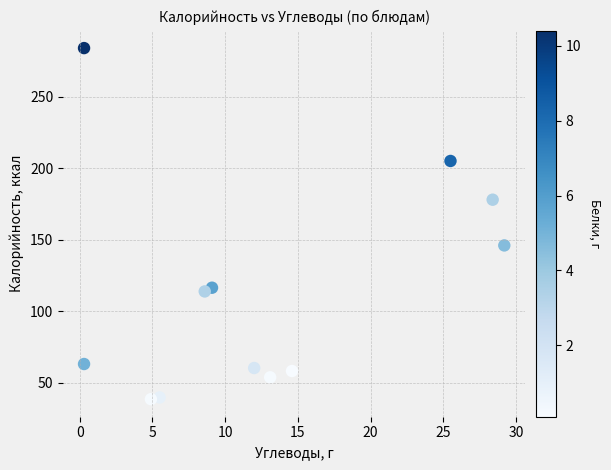

What is the average X value?

12.6